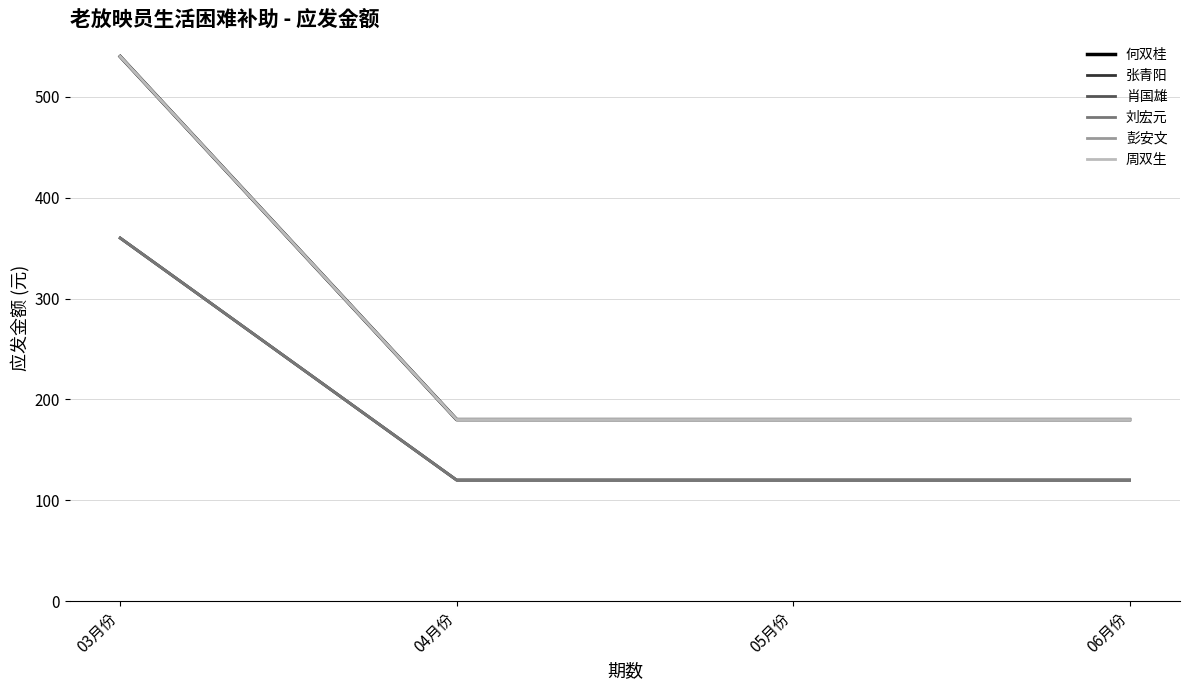

What is the difference between the maximum and minimum values in the 周双生 series?

360